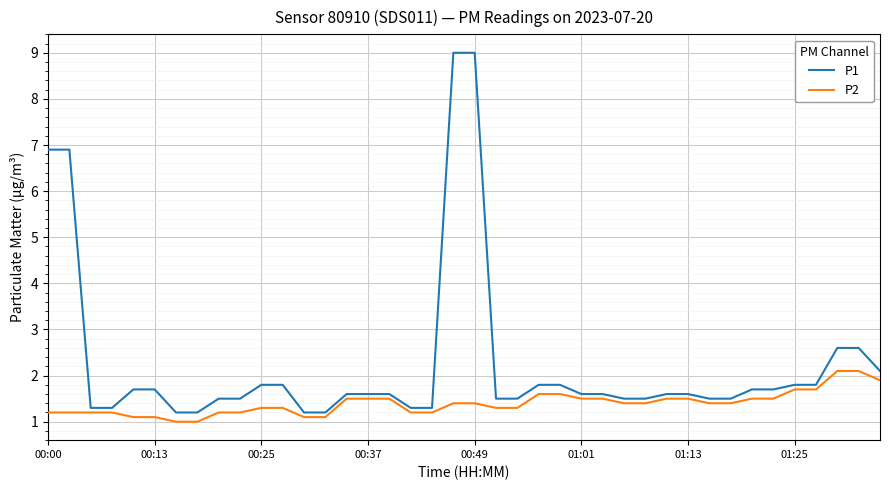

How many categories are shown in the chart?

40